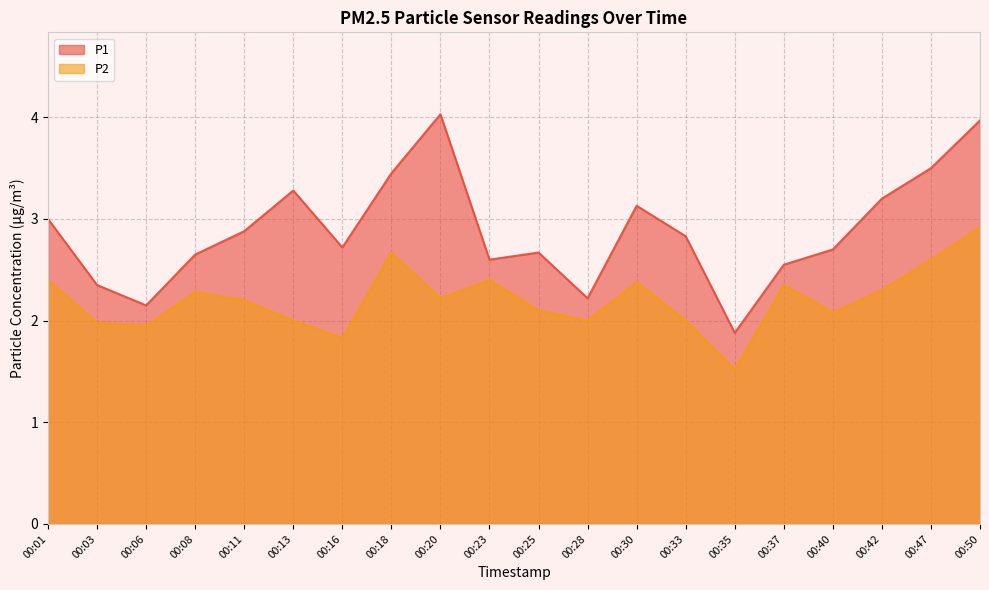

True or false: P1 and P2 cross at least once.

False